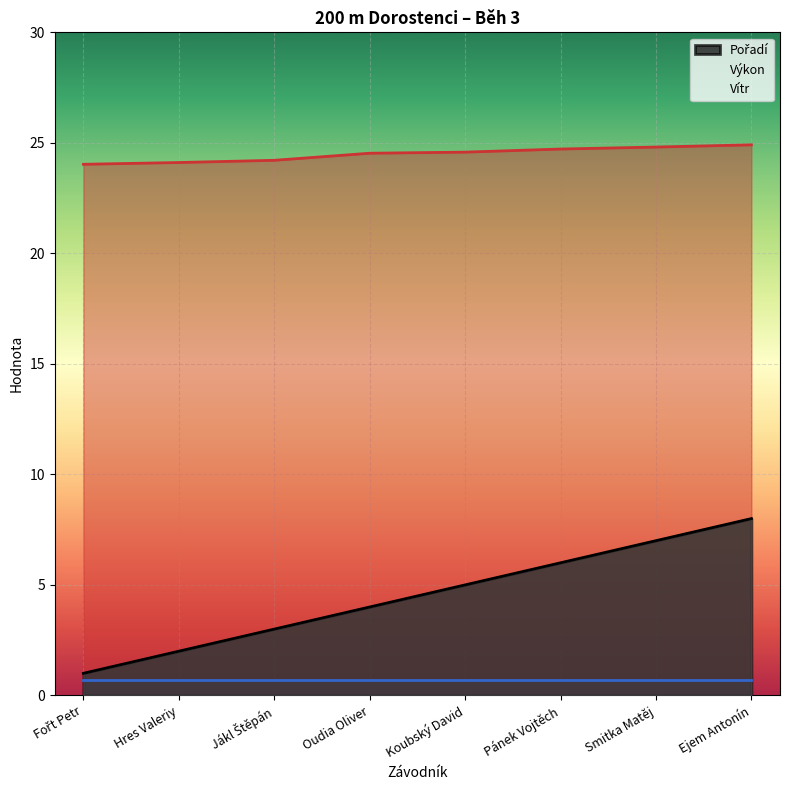

At which label is Výkon closest to 24?

Fořt Petr